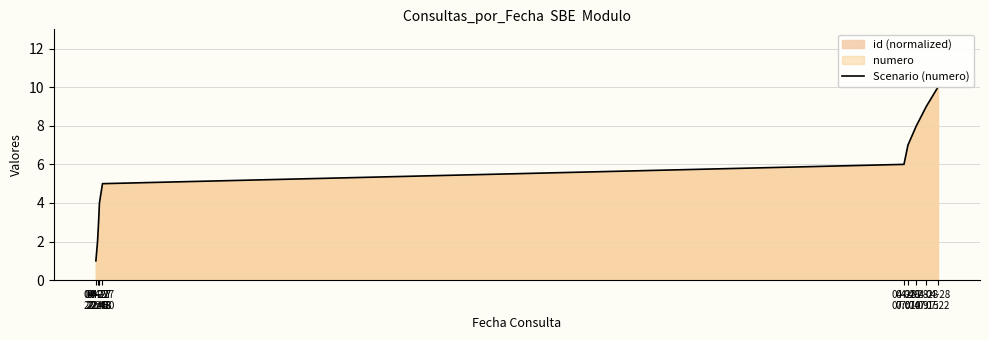

True or false: the data has more than 1 interior local peaks.

False